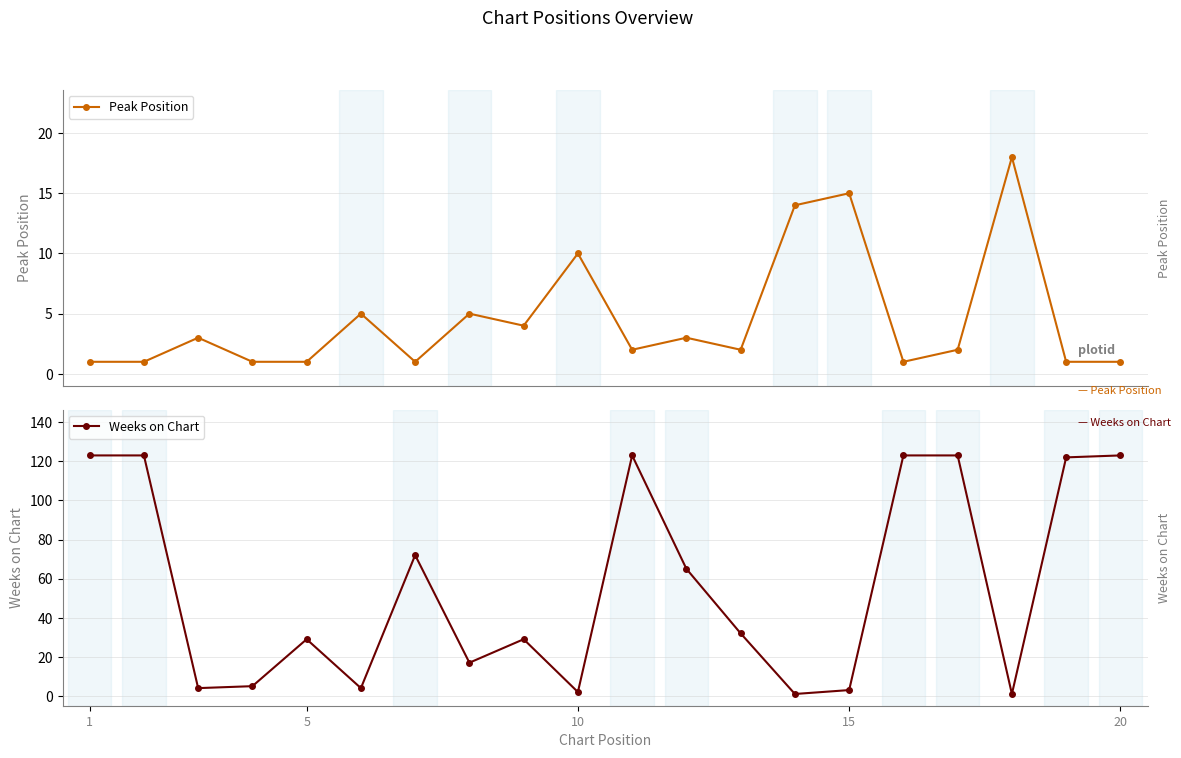

Which series has the widest spread of values?

Weeks on Chart